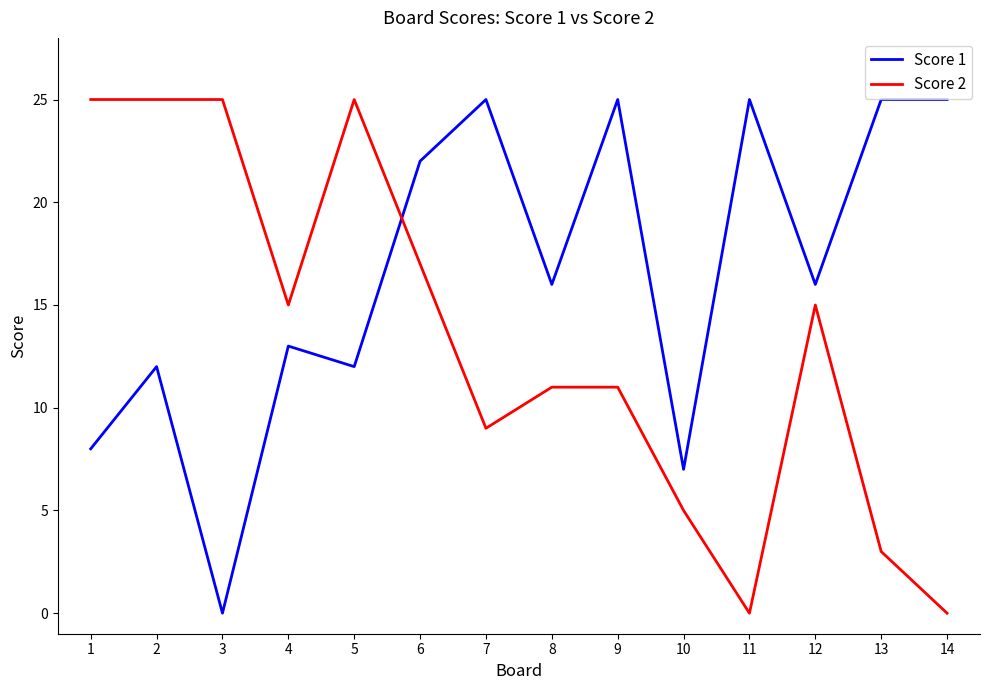

How many lines are shown in the chart?

2